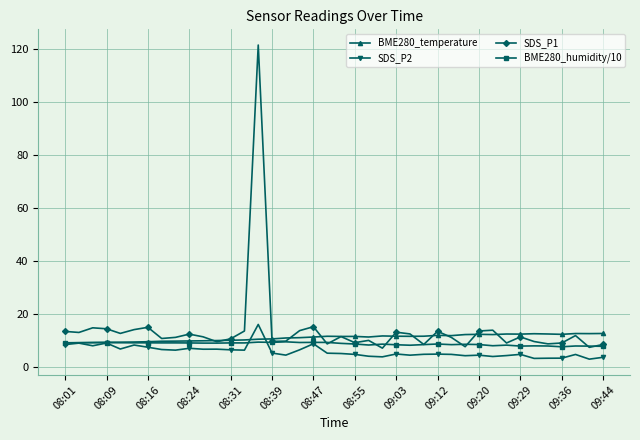

Which series has the largest range (max minus min)?

SDS_P1